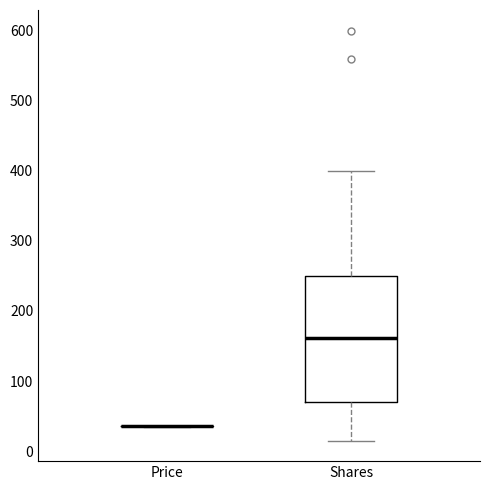

Reading left to right, read every box against the y-axis: the position of its median line, the range the box covers, and the ends of its whiskers. The values are not printed on the chart, so give them approximately, as read against the axis.

Price: box collapsed to a line at 40, whiskers 40 to 40
Shares: median 160, box 70 to 250, whiskers 20 to 400